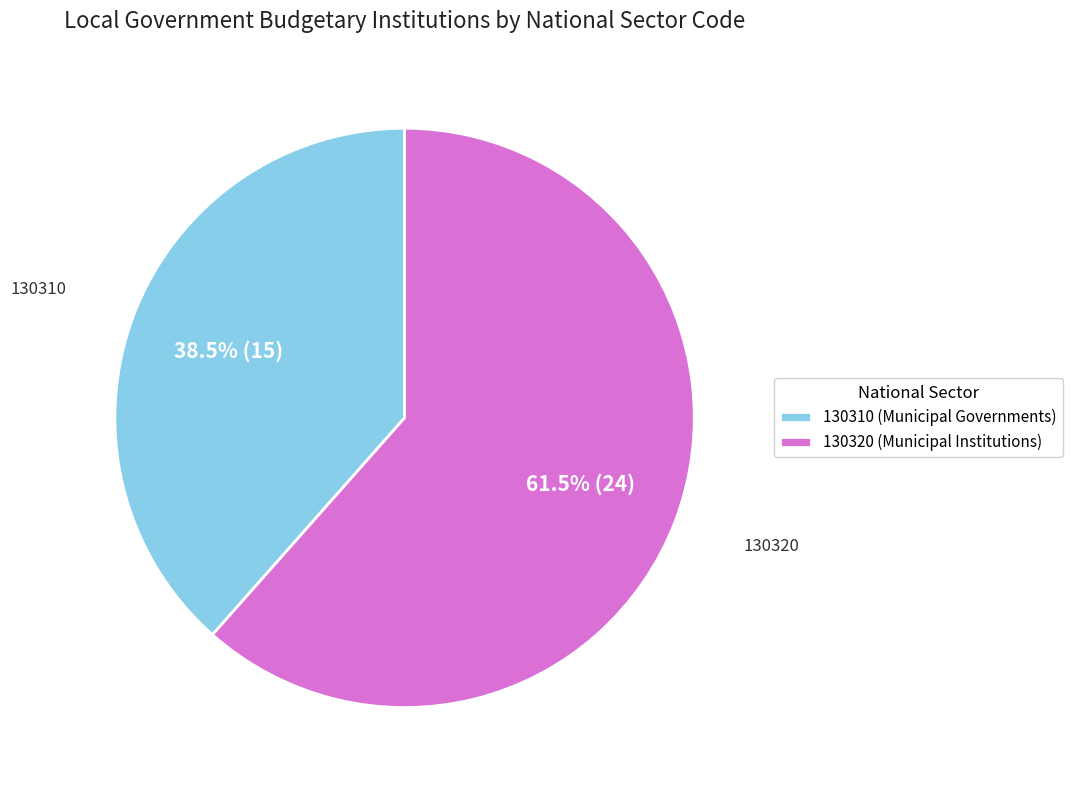

What is the ratio of the value at 130310 to the value at 130320?

0.6